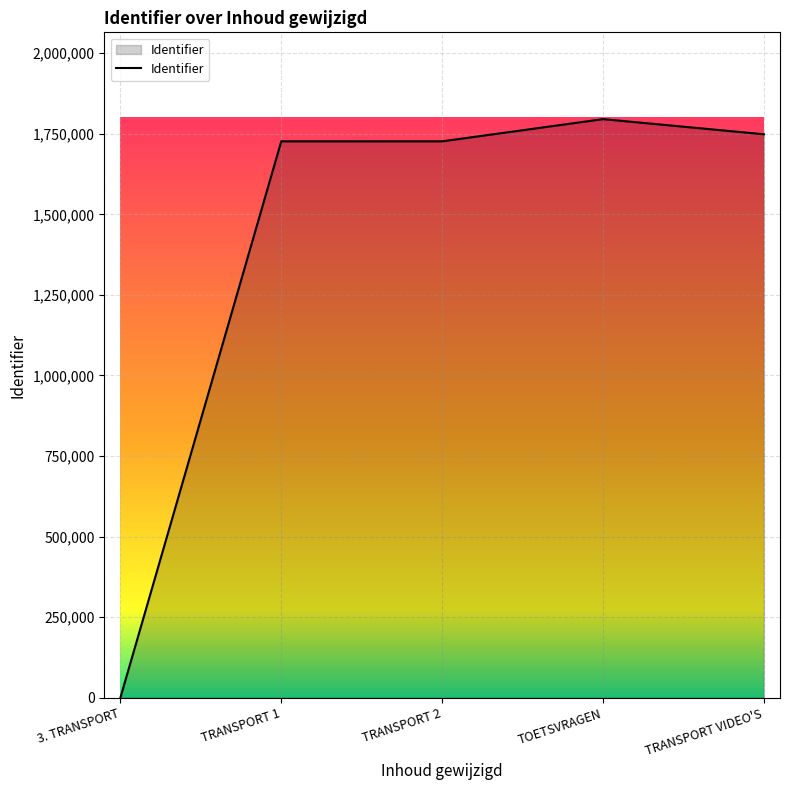

Is it true that the value at TRANSPORT 2 is 2924928?

False